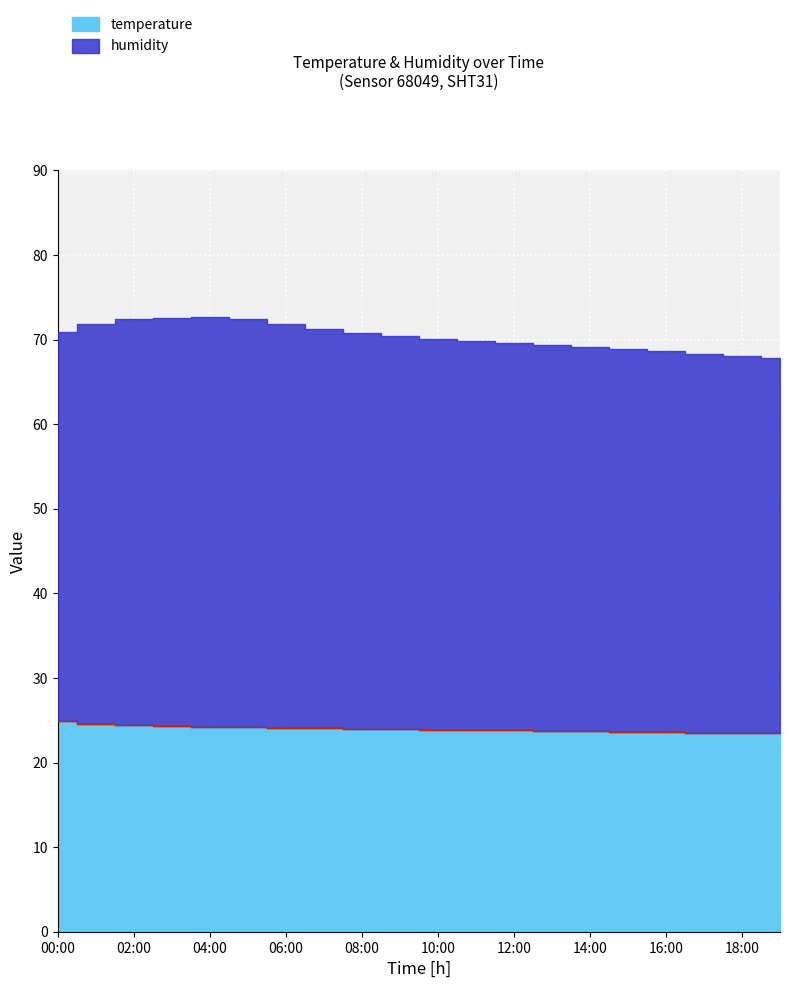

Which has a higher value, 01:00 or 11:00?

01:00